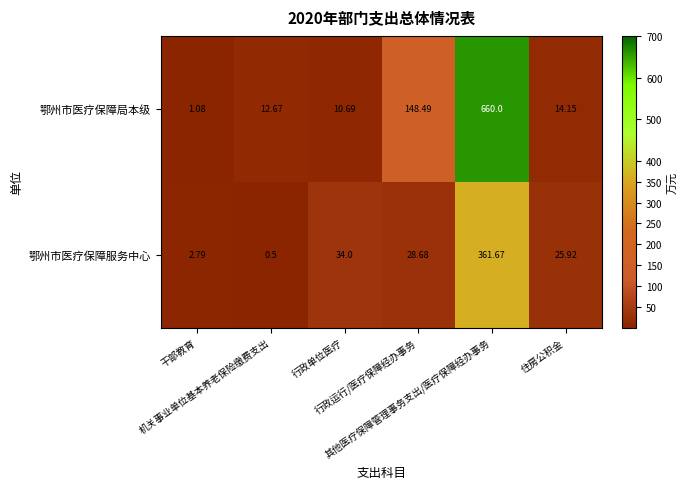

Rank the series by their maximum value, from lowest to highest.

鄂州市医疗保障服务中心, 鄂州市医疗保障局本级